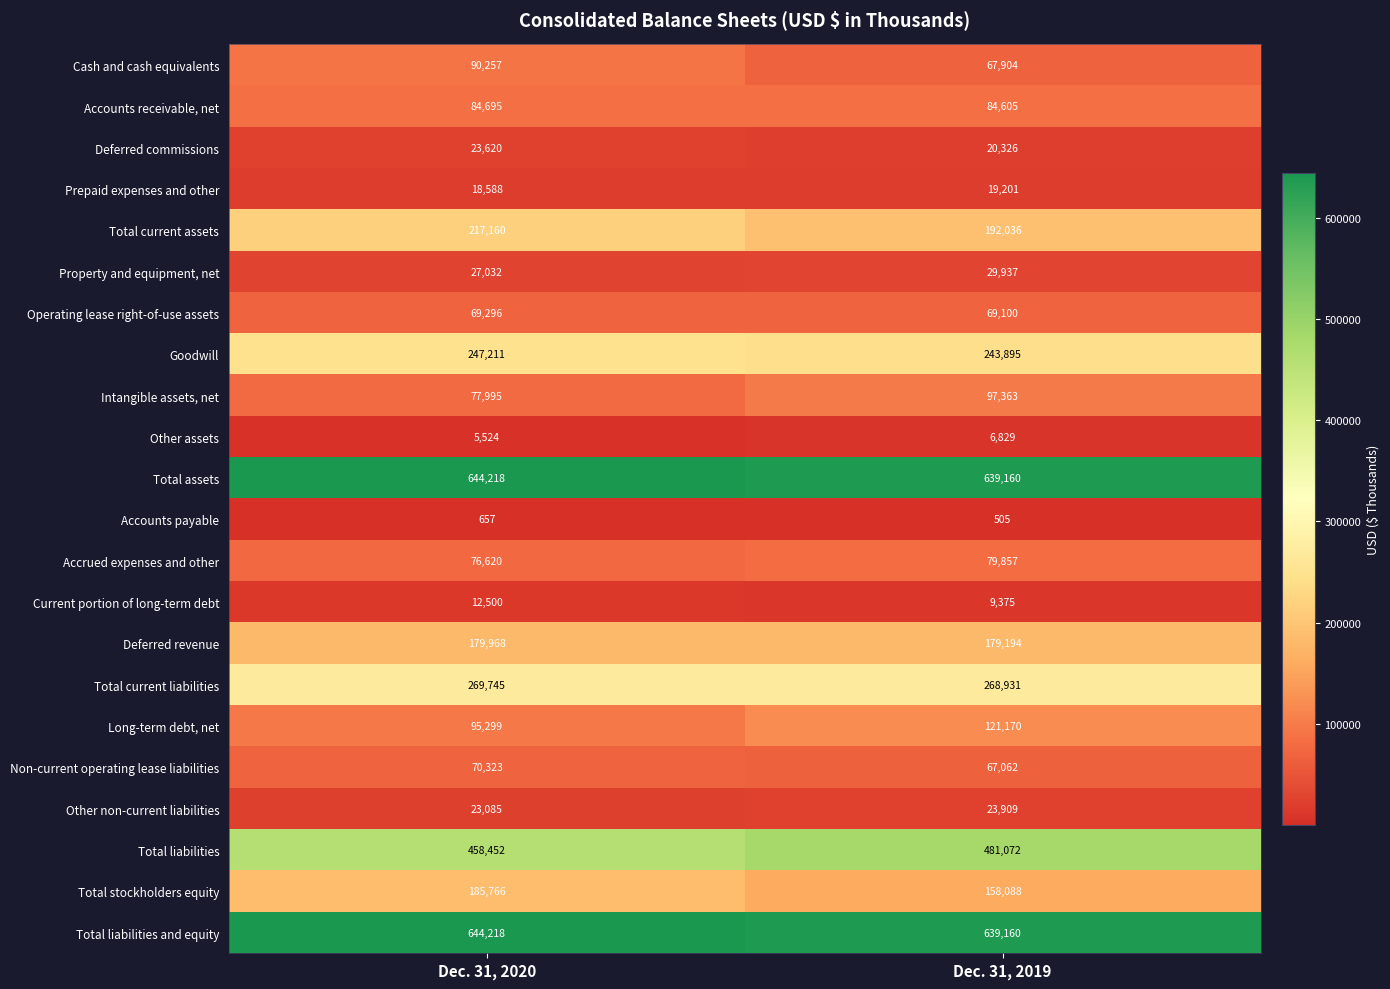

True or false: Total current assets has a value of 117264 at Dec. 31, 2019.

False